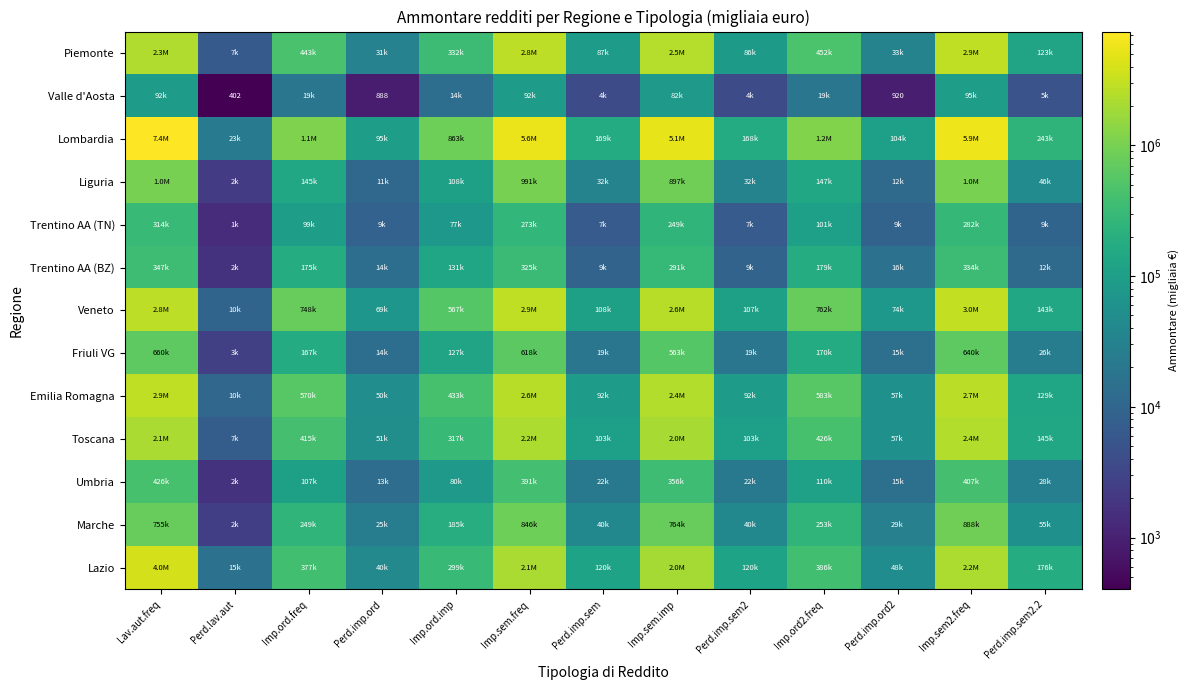

What is the minimum value for Umbria?

1689